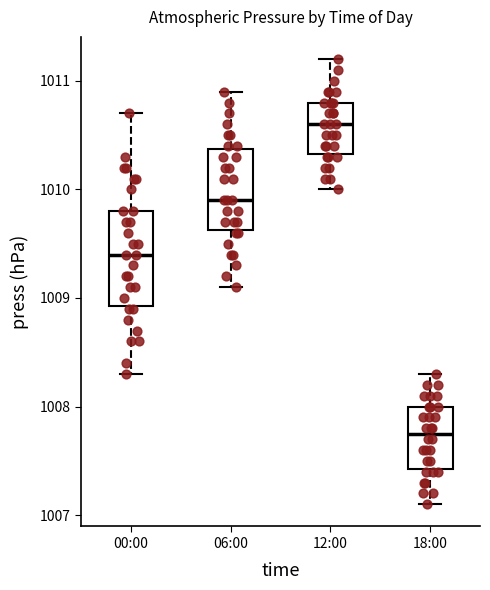

Reading left to right, read every box against the y-axis: the position of its median line, the range the box covers, and the ends of its whiskers. The values are not printed on the chart, so give them approximately, as read against the axis.

00:00: median 1009.4, box 1008.9 to 1009.8, whiskers 1008.3 to 1010.7
06:00: median 1009.9, box 1009.6 to 1010.4, whiskers 1009.1 to 1010.9
12:00: median 1010.6, box 1010.3 to 1010.8, whiskers 1010.0 to 1011.2
18:00: median 1007.8, box 1007.4 to 1008.0, whiskers 1007.1 to 1008.3